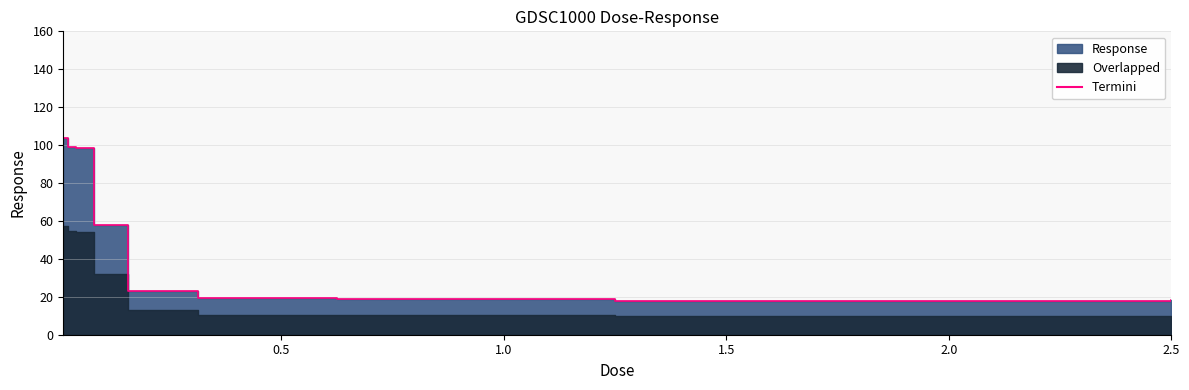

How many data points are less than 23?

4